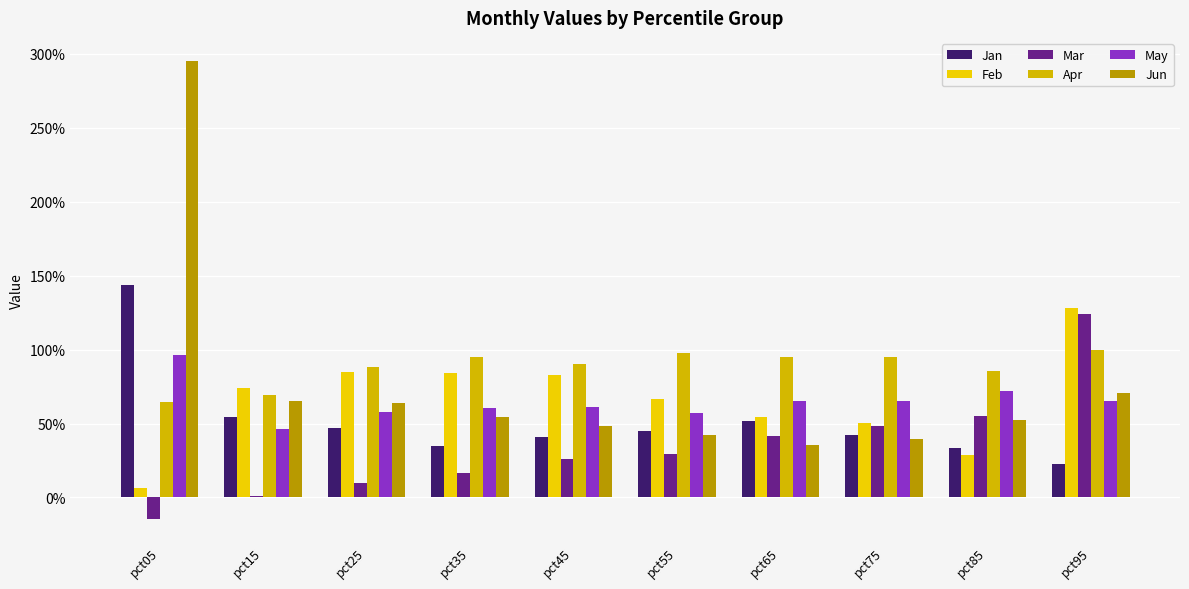

Is it true that Mar equals 0.1 at pct55?

False